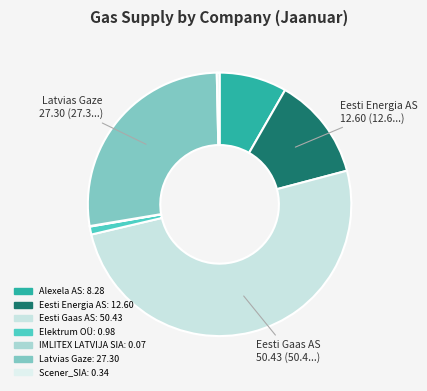

Which slice is the smallest?

IMLITEX LATVIJA SIA